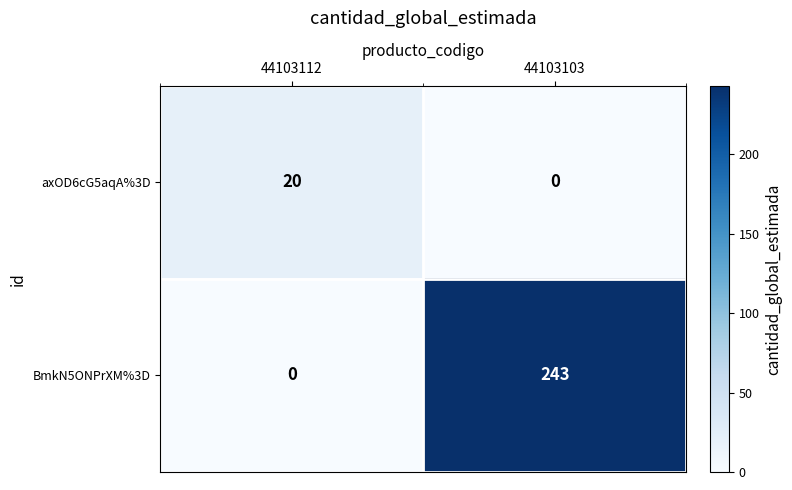

The axOD6cG5aqA%3D series shows 20 at 44103112. True or false?

True